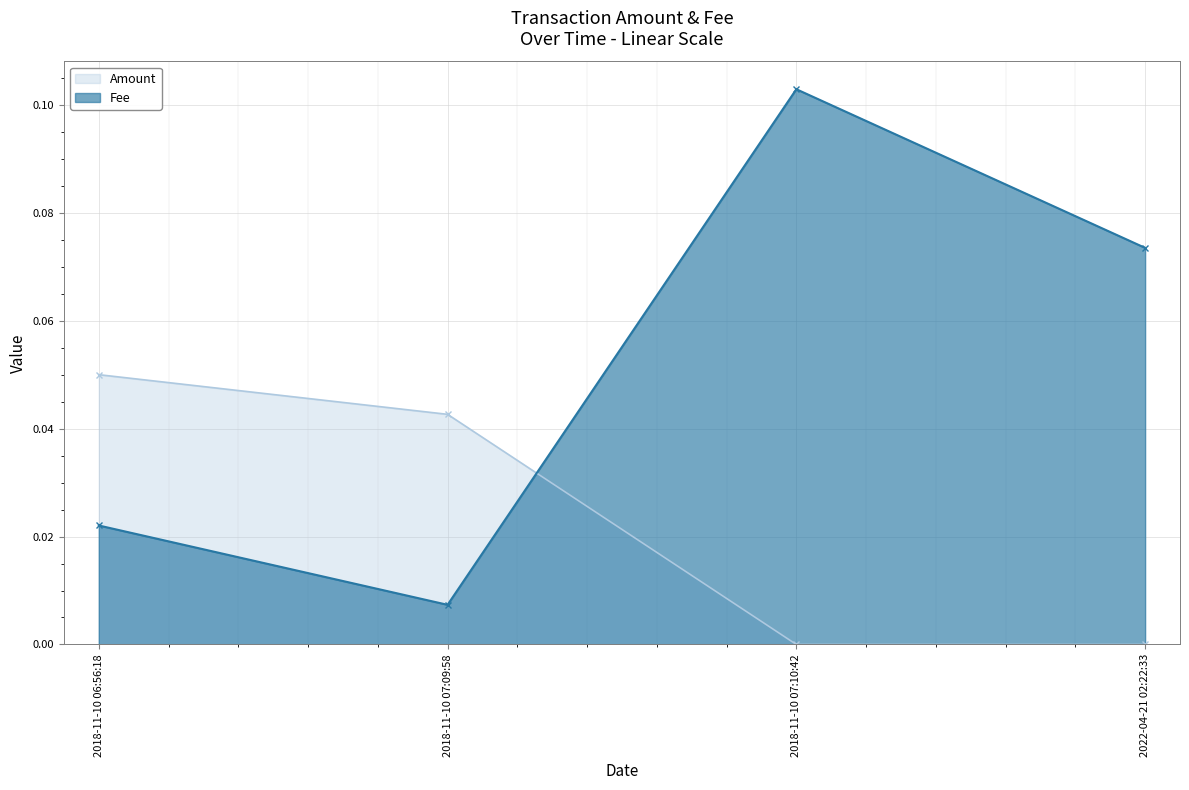

Reading left to right, transcribe all the data shown in this chart.

Amount: 0.1	0.0	0.0	0.0
Fee: 0.0	0.0	0.1	0.1